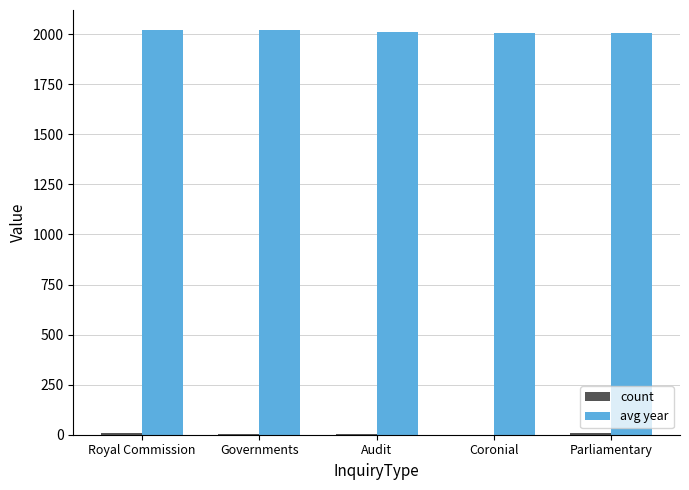

How many avg year values are between 2006 and 2020?

4